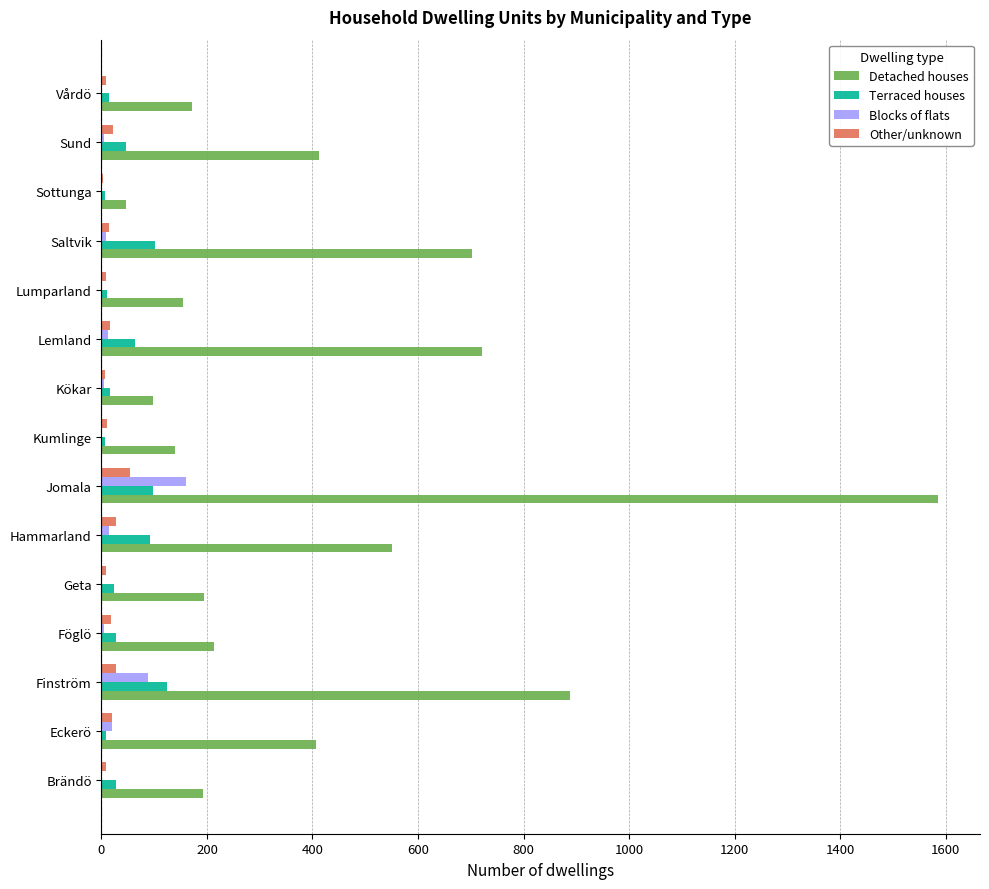

What is the sum of all Terraced houses values?

666